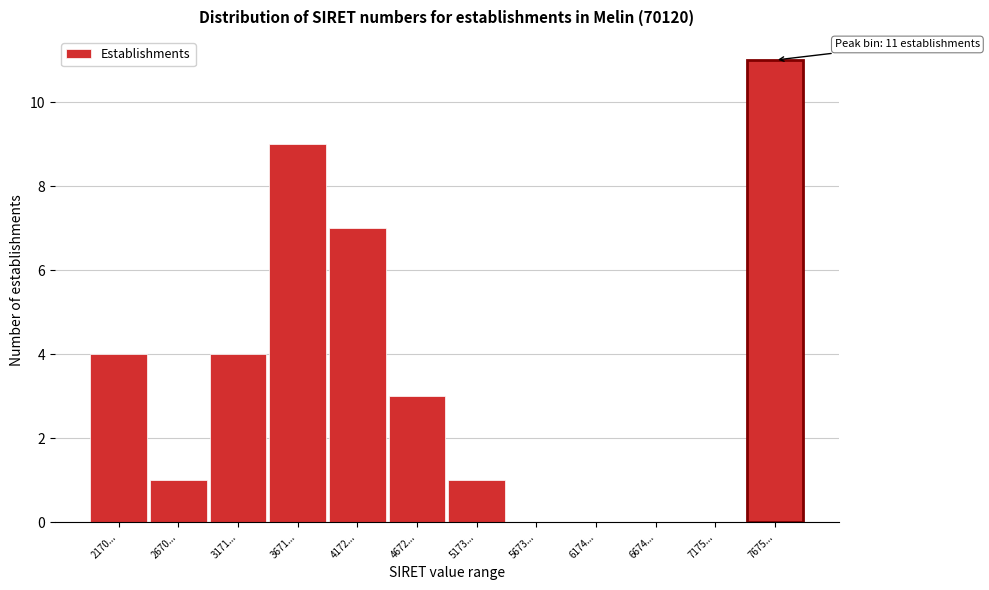

Reading left to right, what are all the values shown in this chart?

2170...=4	2670...=1	3171...=4	3671...=9	4172...=7	4672...=3	5173...=1	5673...=0	6174...=0	6674...=0	7175...=0	7675...=11